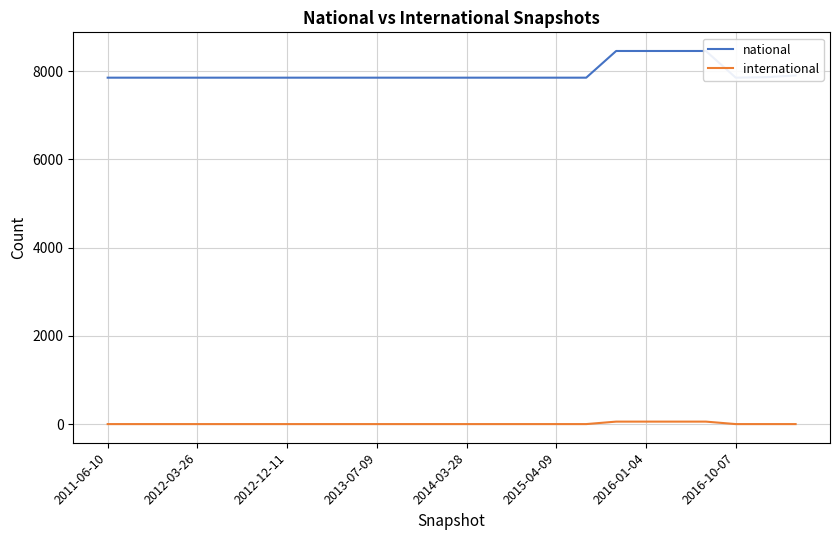

What is the sum of the national values at 2013-07-09 and 2011-06-10?

15706